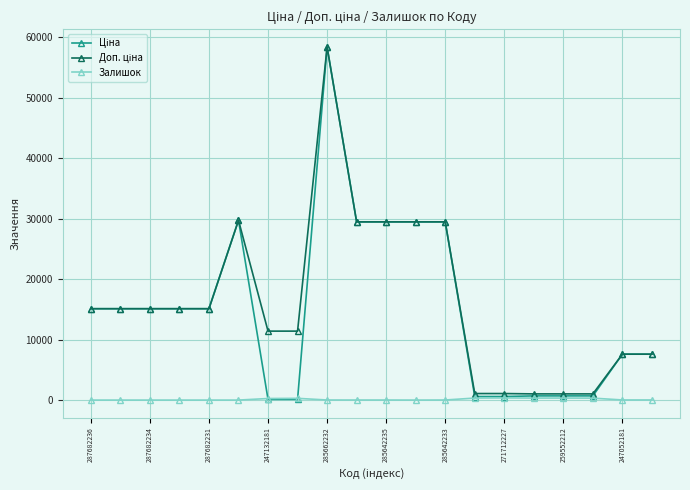

What is the maximum value shown in the chart?

58426.5